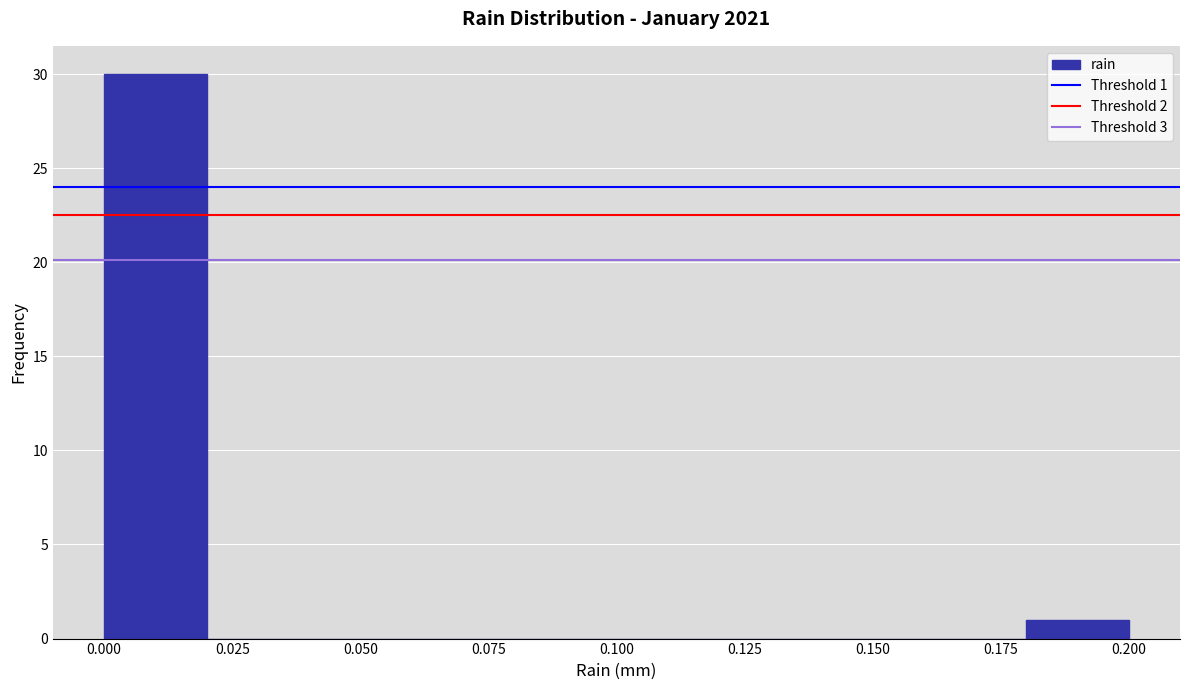

Over which range of the x-axis is the bar tallest?

0.00 to 0.02